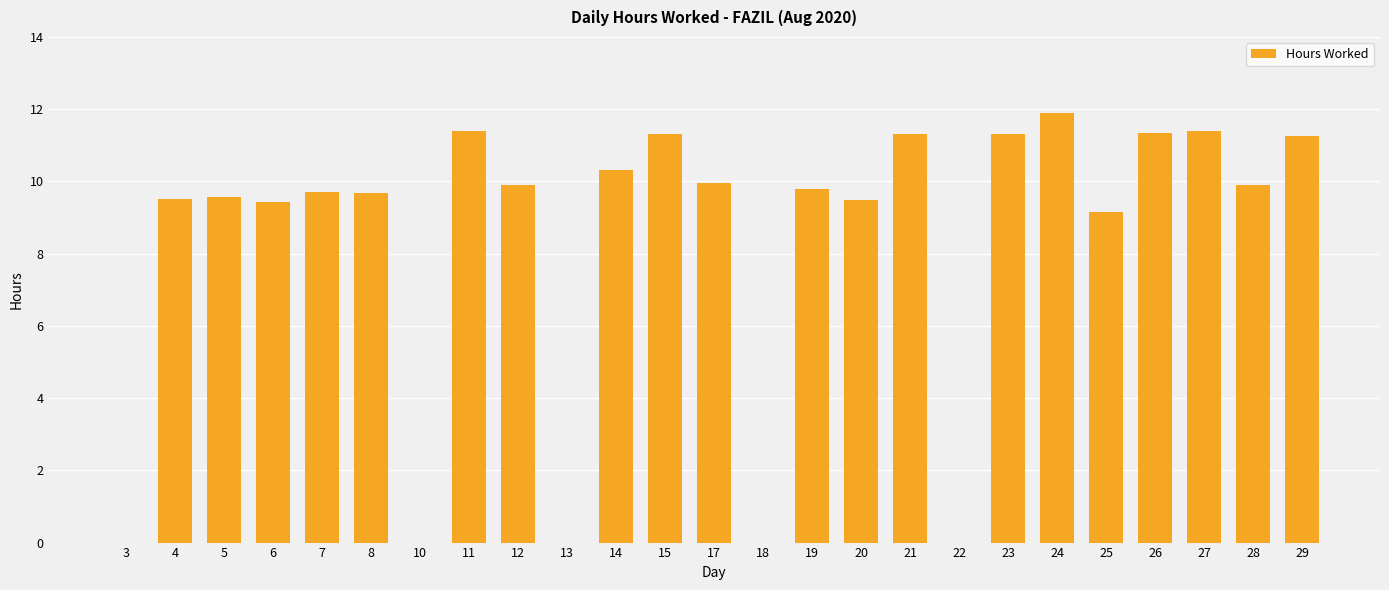

What is the sum of the values at 22 and 12?

9.9